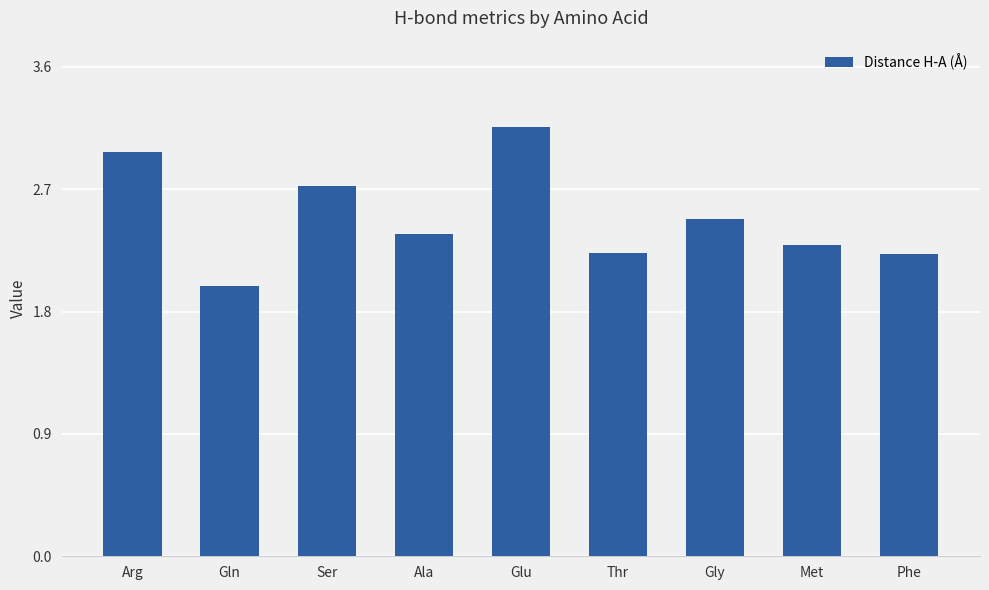

Count the number of data series in this chart.

1